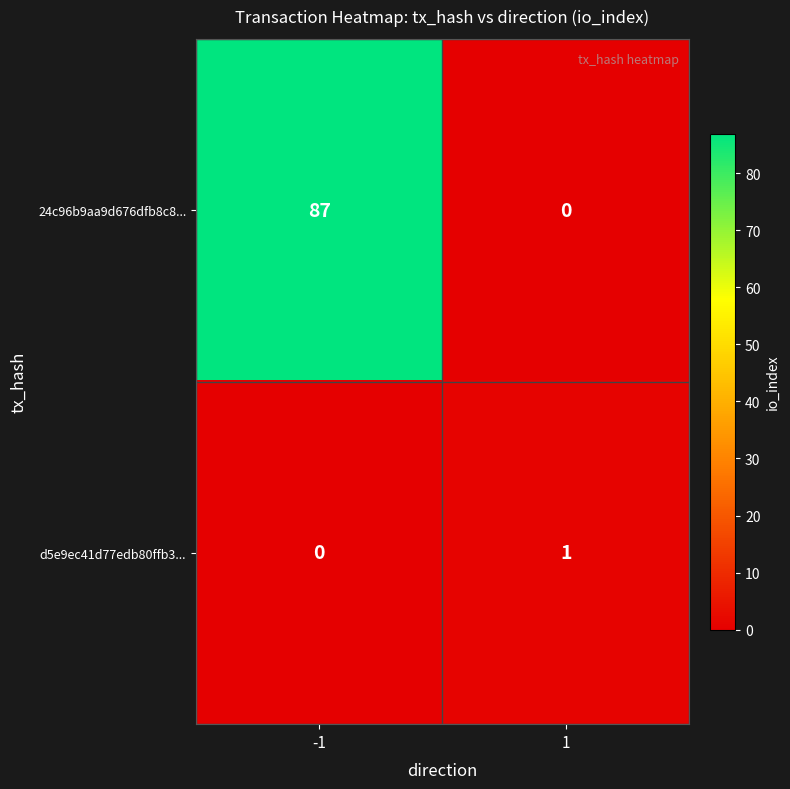

What is the approximate value of 24c96b9aa9d676dfb8c8... at -1, to the nearest 5?

85